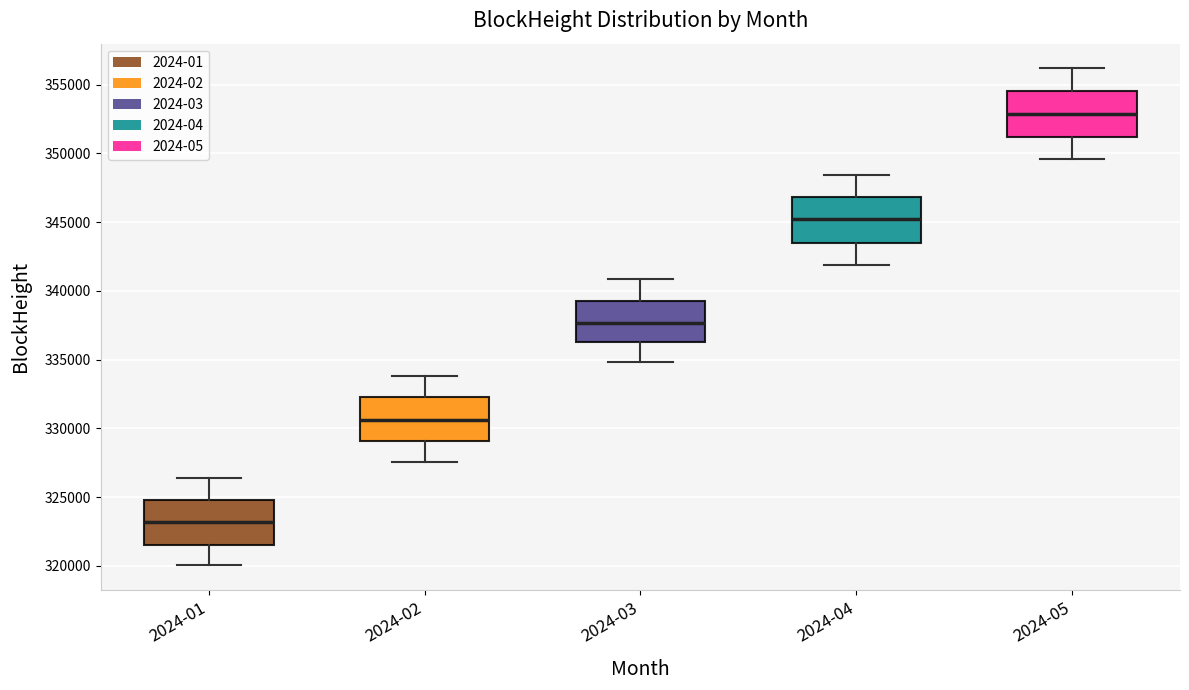

Where does the lower whisker of the box for 2024-03 end on the y-axis? The values are not printed on the chart, so give them approximately, as read against the axis.

335000